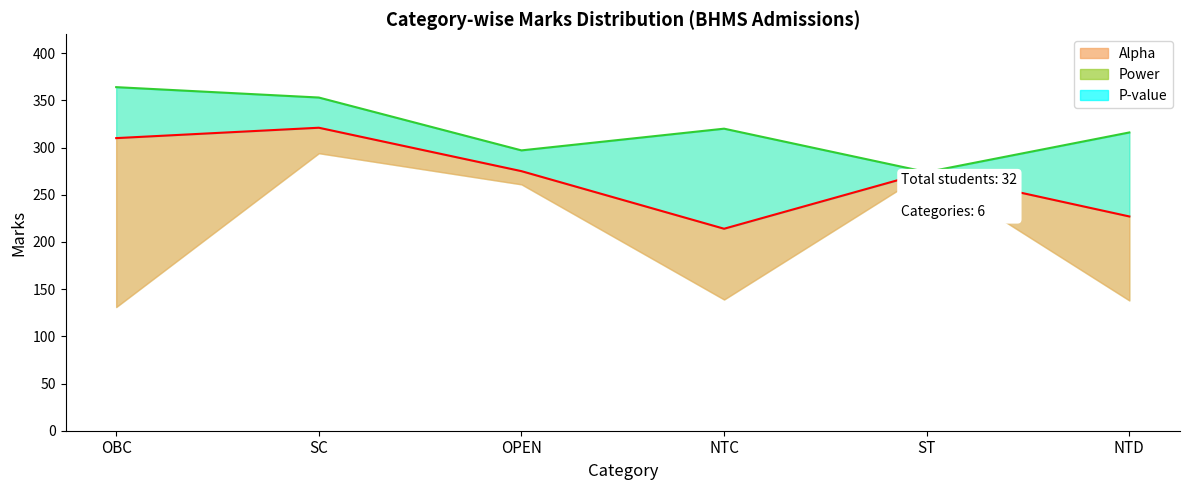

How many values in the Avg Marks series exceed 275?

2